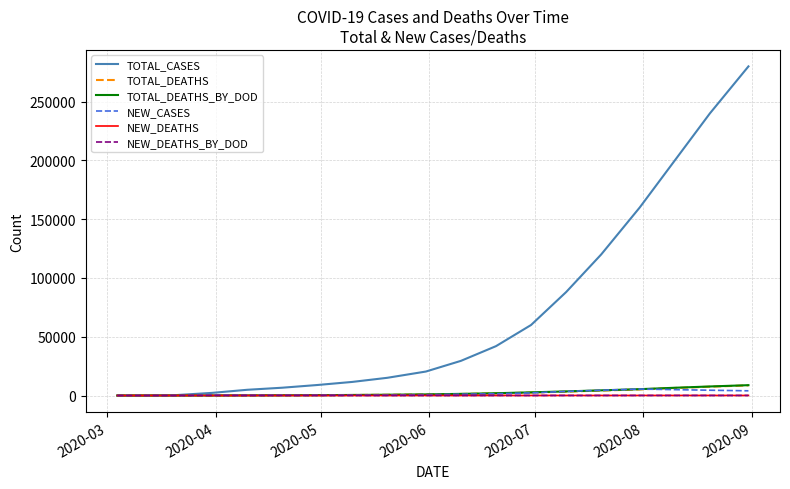

Which series has the widest spread of values?

TOTAL_CASES